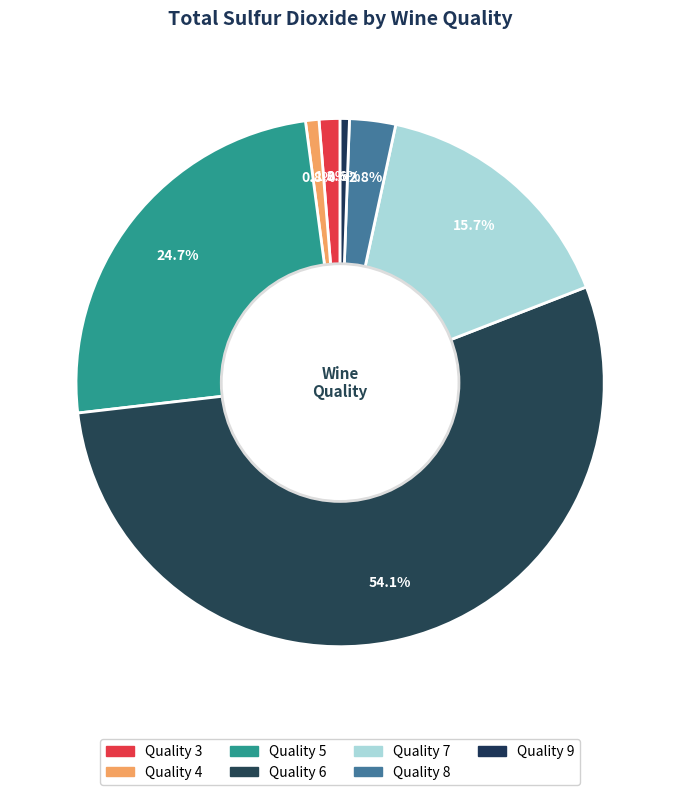

How many slices are in this pie chart?

7